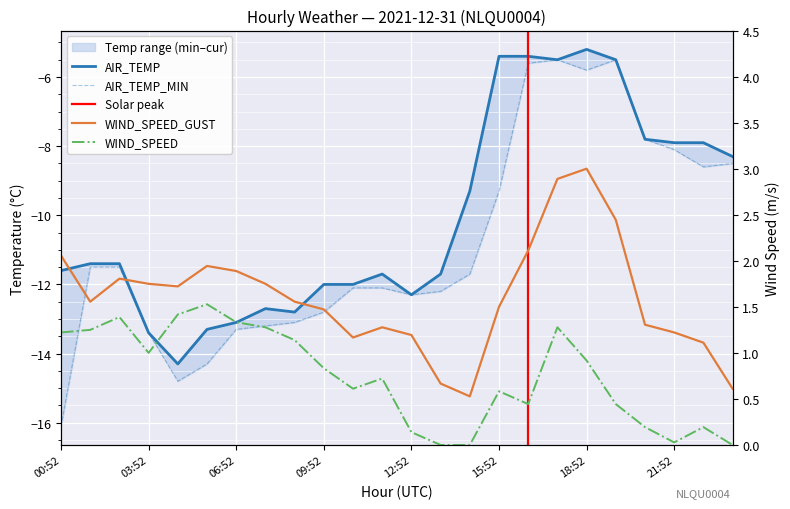

At which category is the sum across all series the highest?

17:52